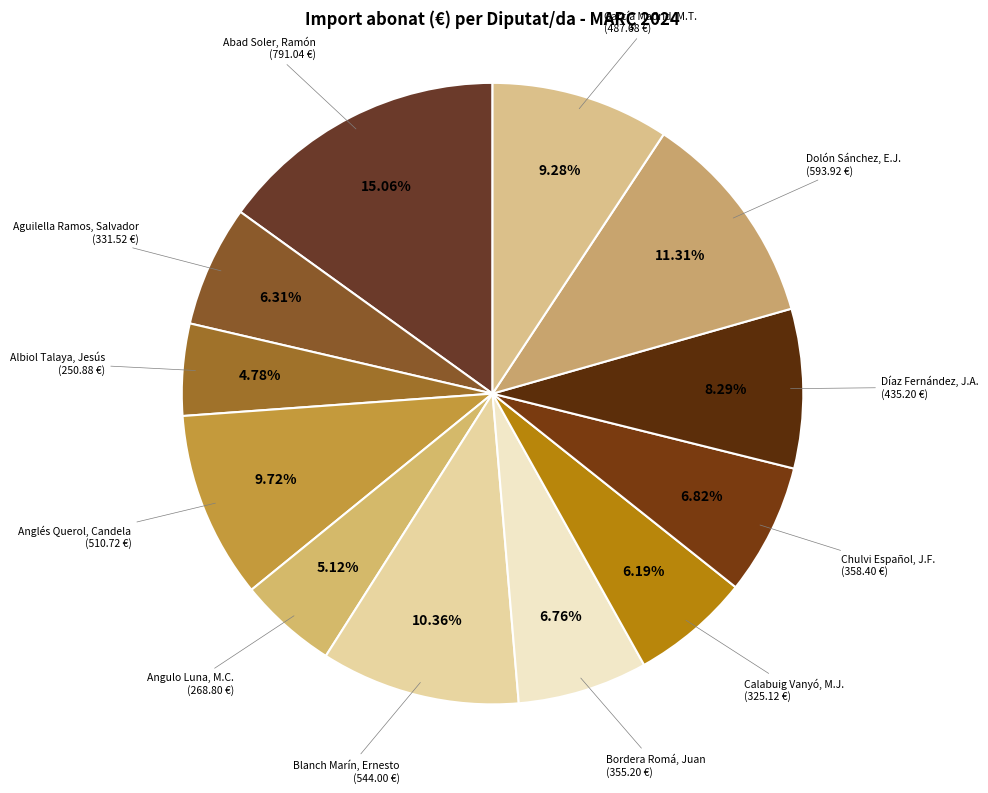

Which slice is the largest?

Abad Soler, Ramón